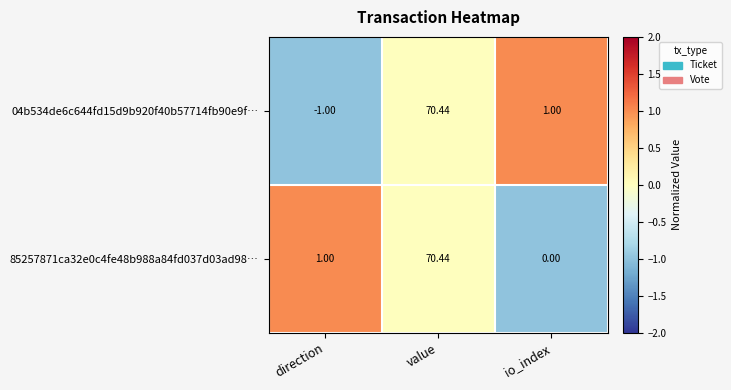

Where is 85257871ca32e0c4fe48b988a84fd037d03ad98… nearest to the value 35?

direction